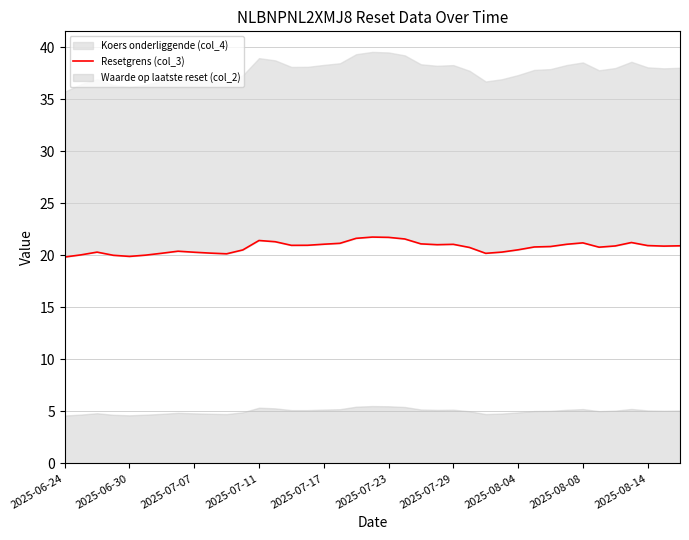

Approximately how many times larger is the value at 10 compared to 22?

1.0